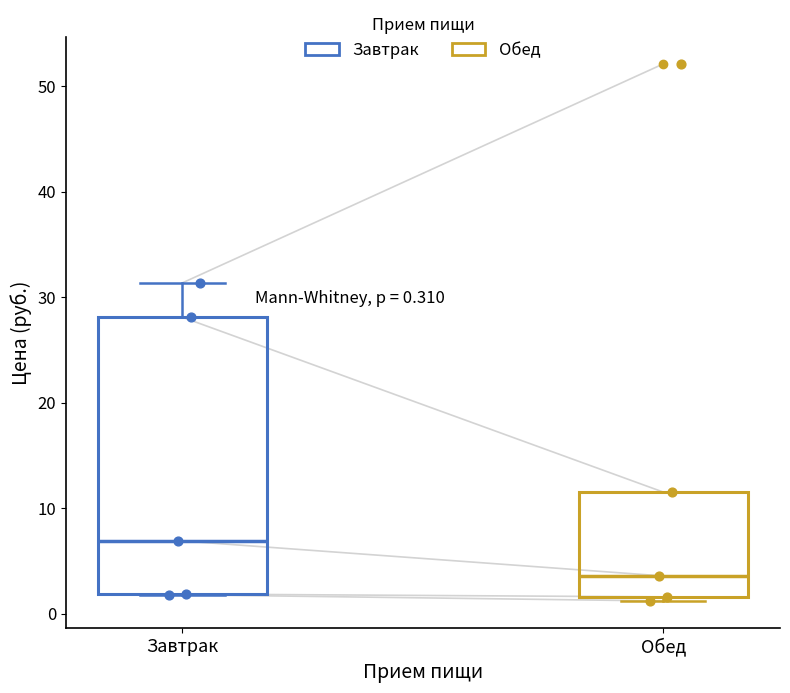

Which box's median line is the lowest?

Обед